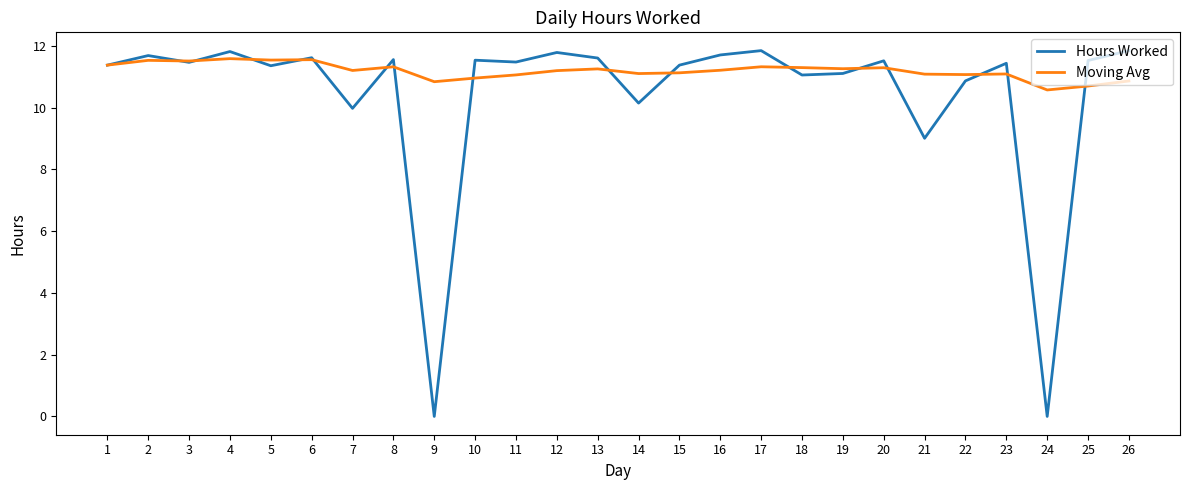

Which series has the widest spread of values?

Hours Worked